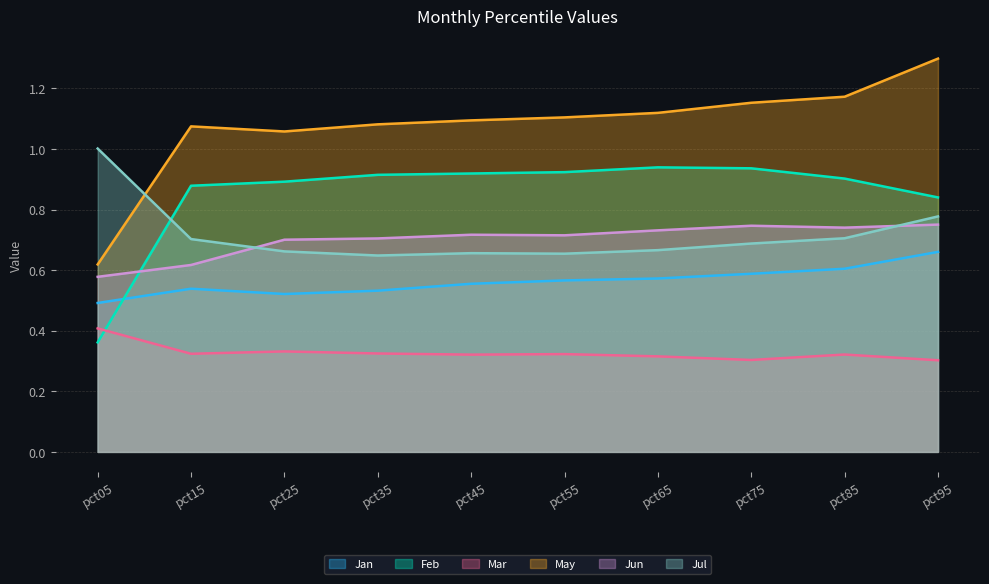

The Jan series shows 0.5 at pct15. True or false?

True